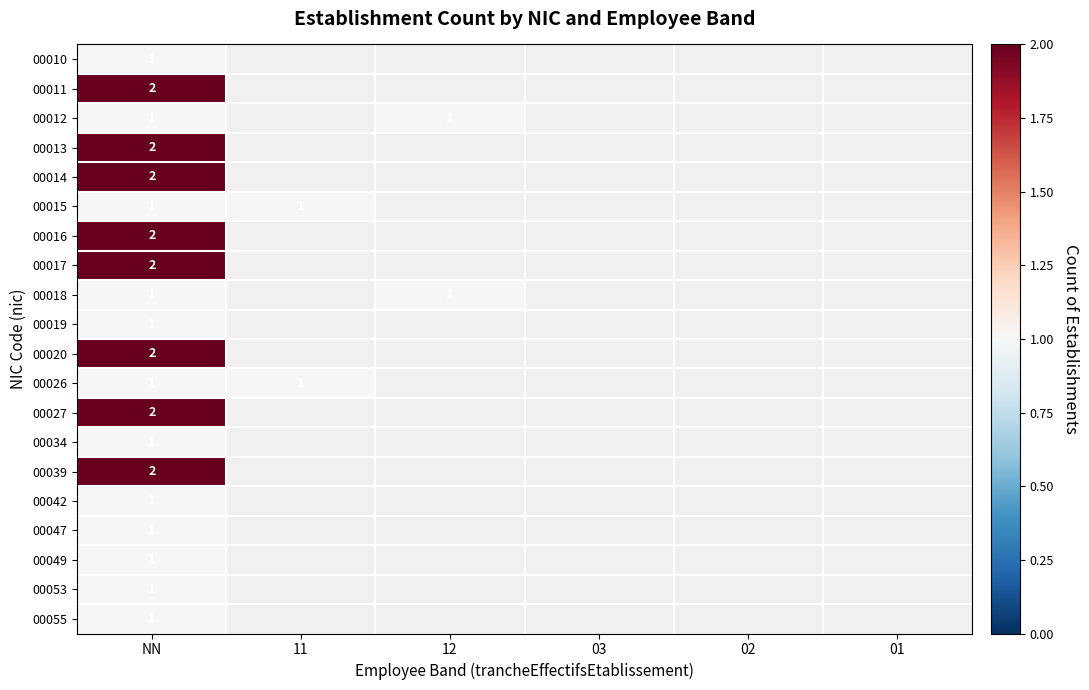

Count the number of data series in this chart.

20